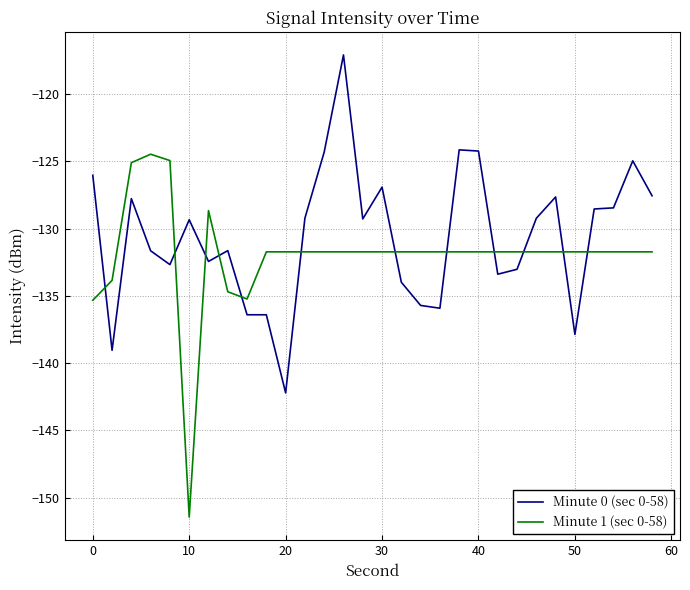

Which series has the largest total across all categories?

Minute 0 (sec 0-58)